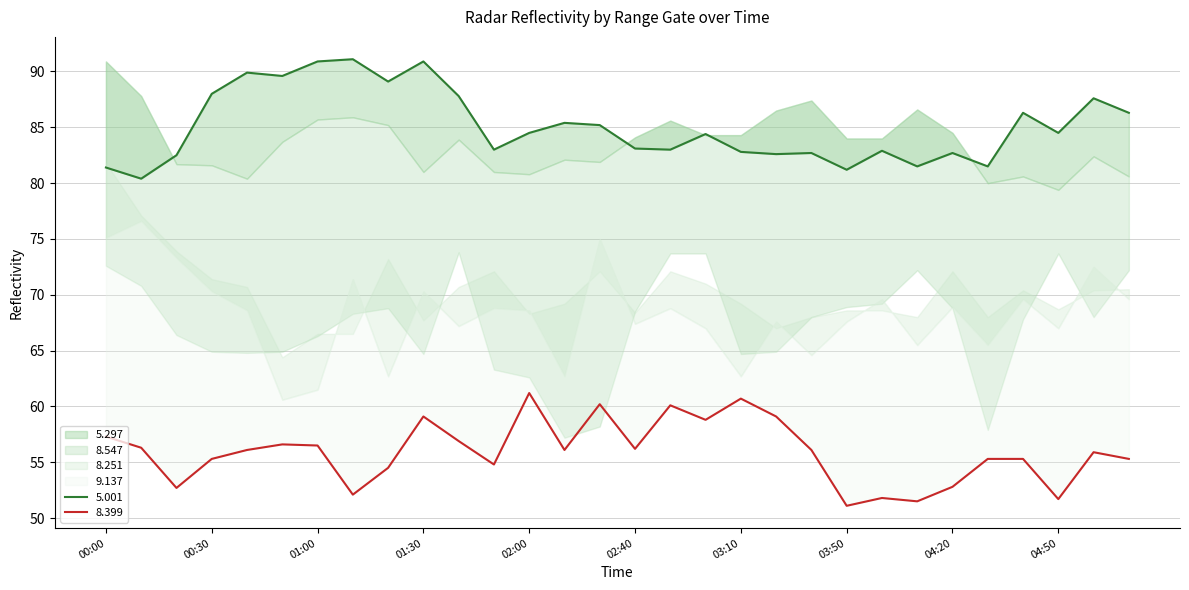

What is the label of the 17th point from the right?

02:10